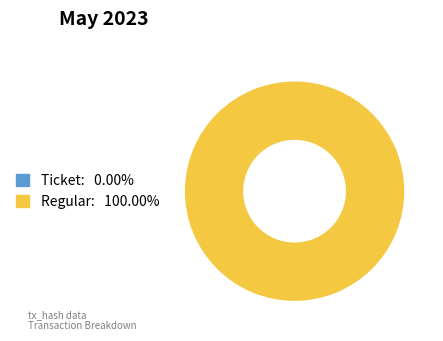

Which category accounts for the majority?

Regular